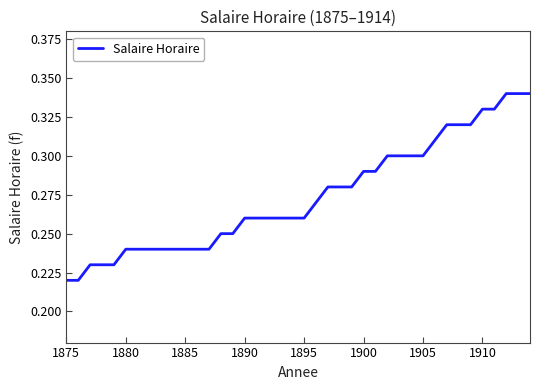

How many lines are shown in the chart?

1